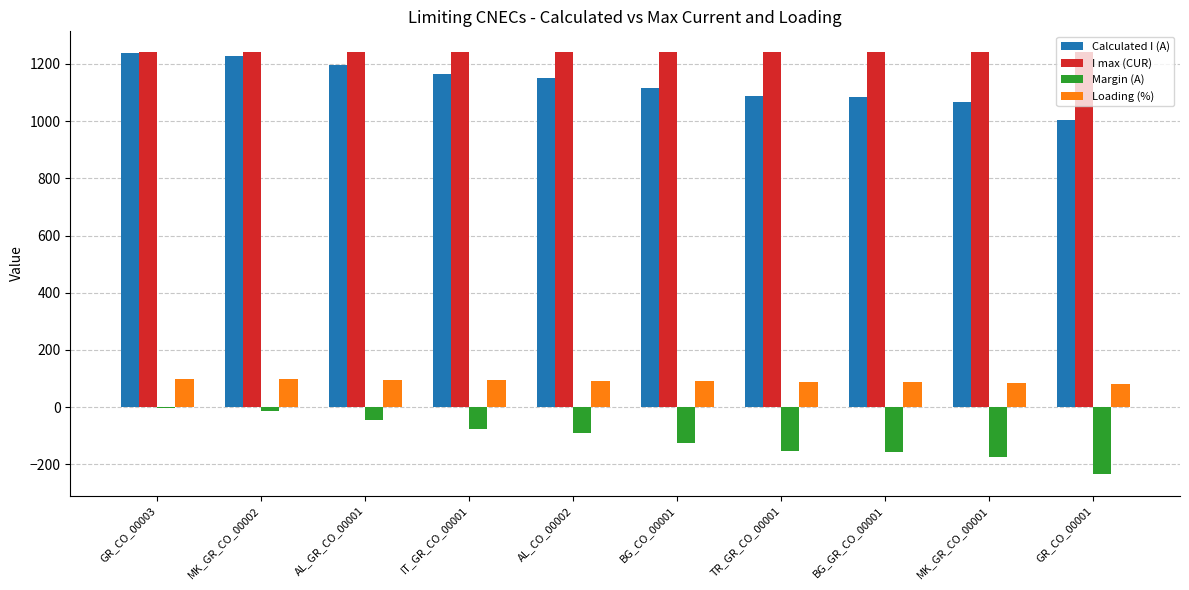

How many data points does each series have?

10